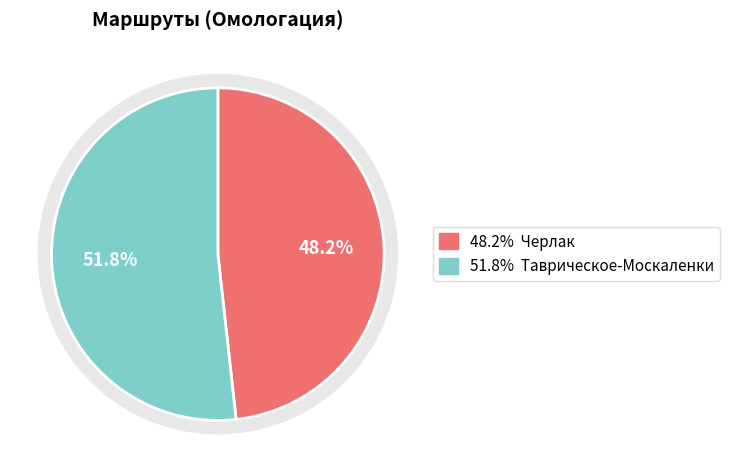

What is the largest slice in the pie chart?

Таврическое-Москаленки